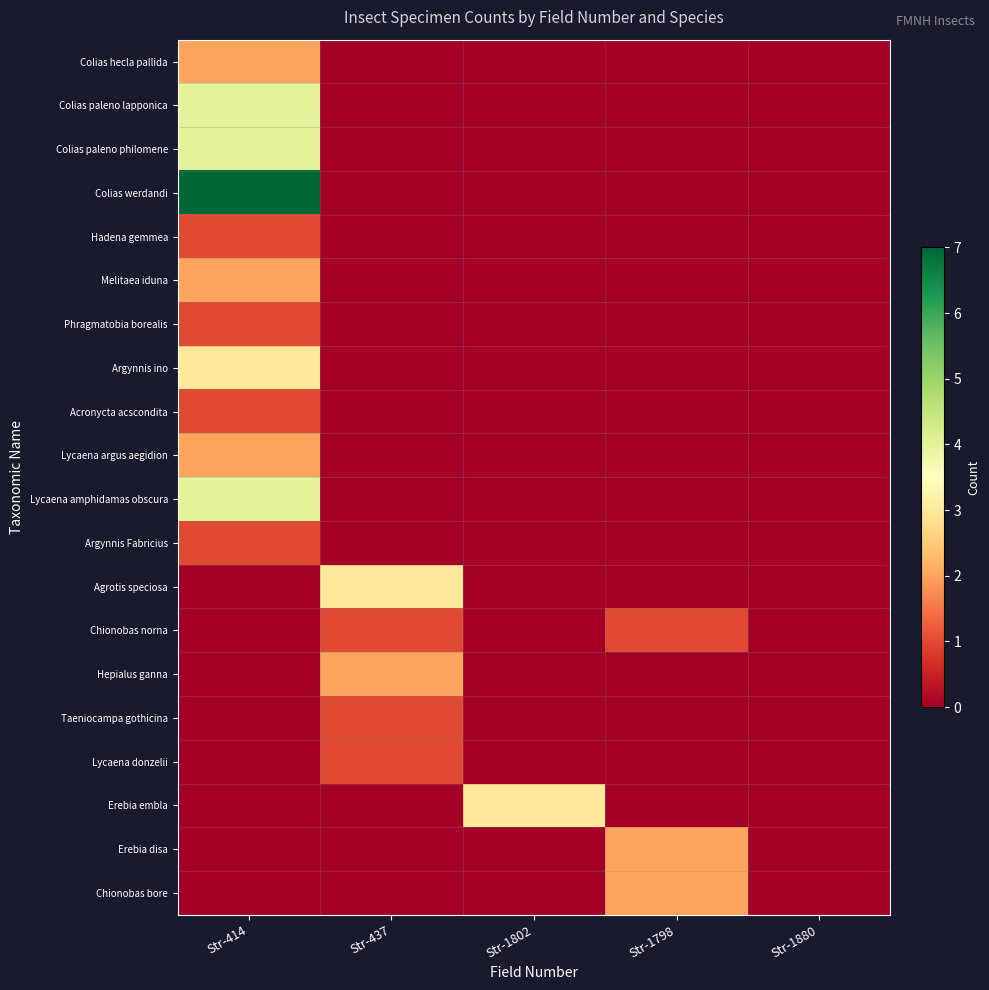

Which label corresponds to the largest value in the chart?

Str-414